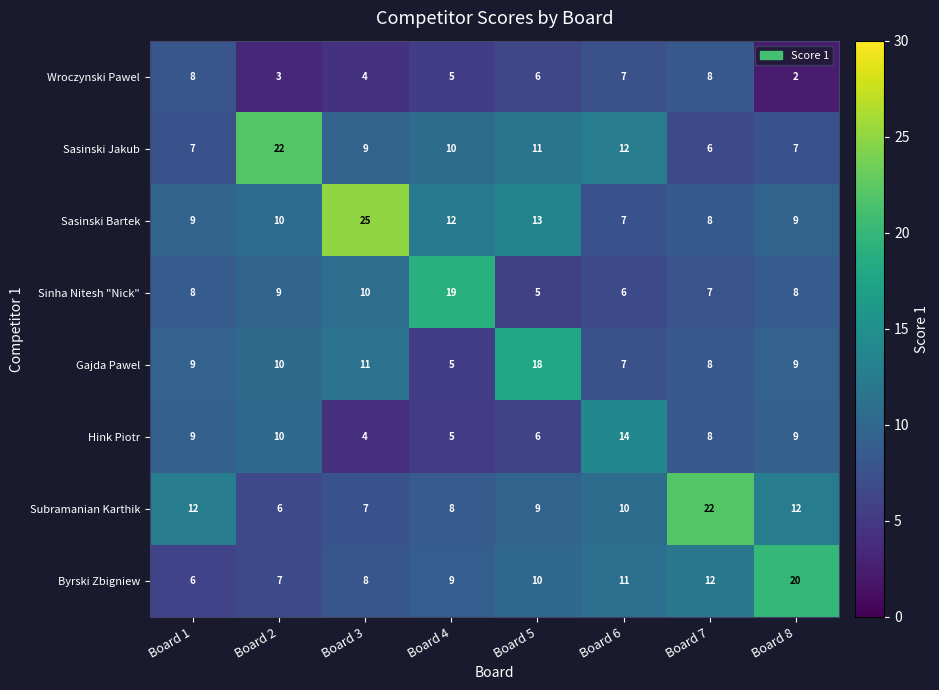

Which category has the lowest value across all series?

Board 8